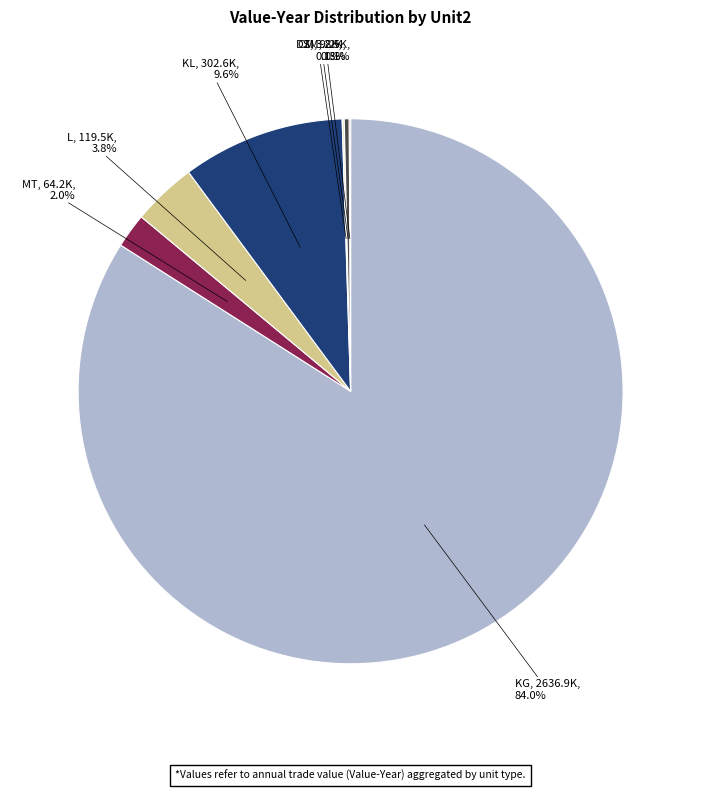

Is there any slice that represents more than half of the pie?

Yes